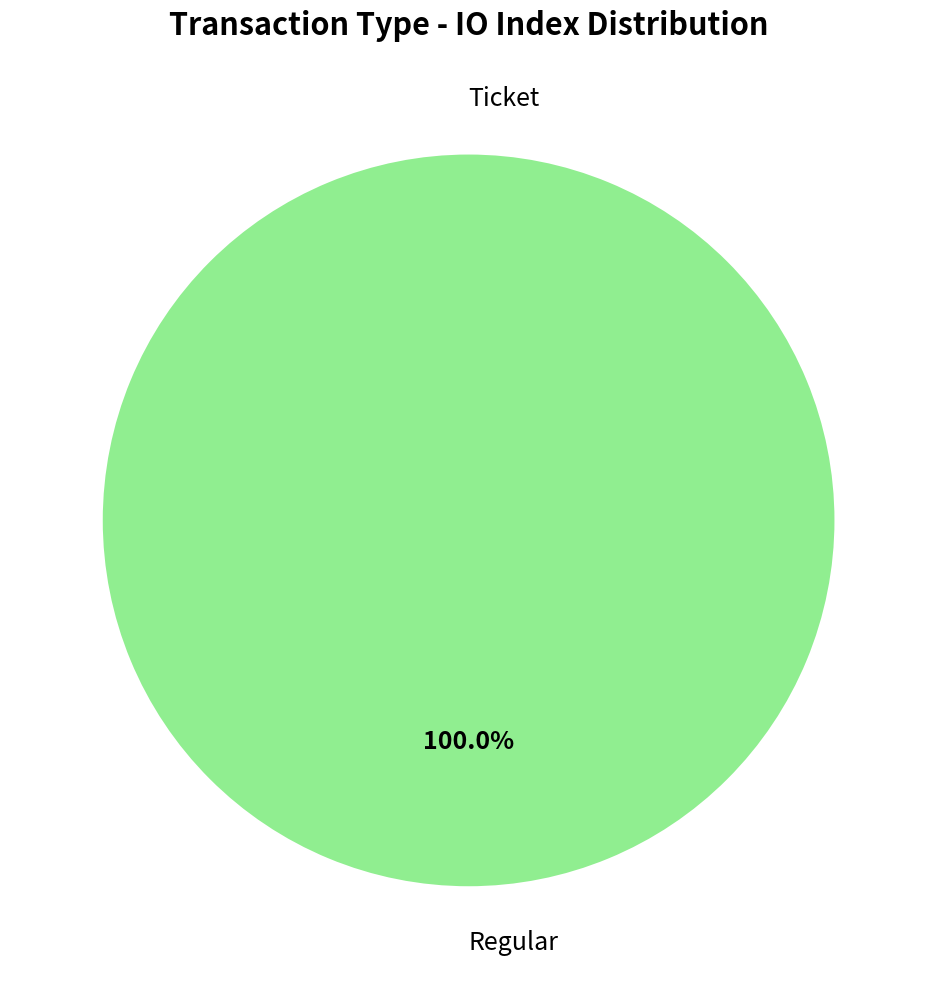

The Ticket slice represents 0% of the pie. True or false?

True